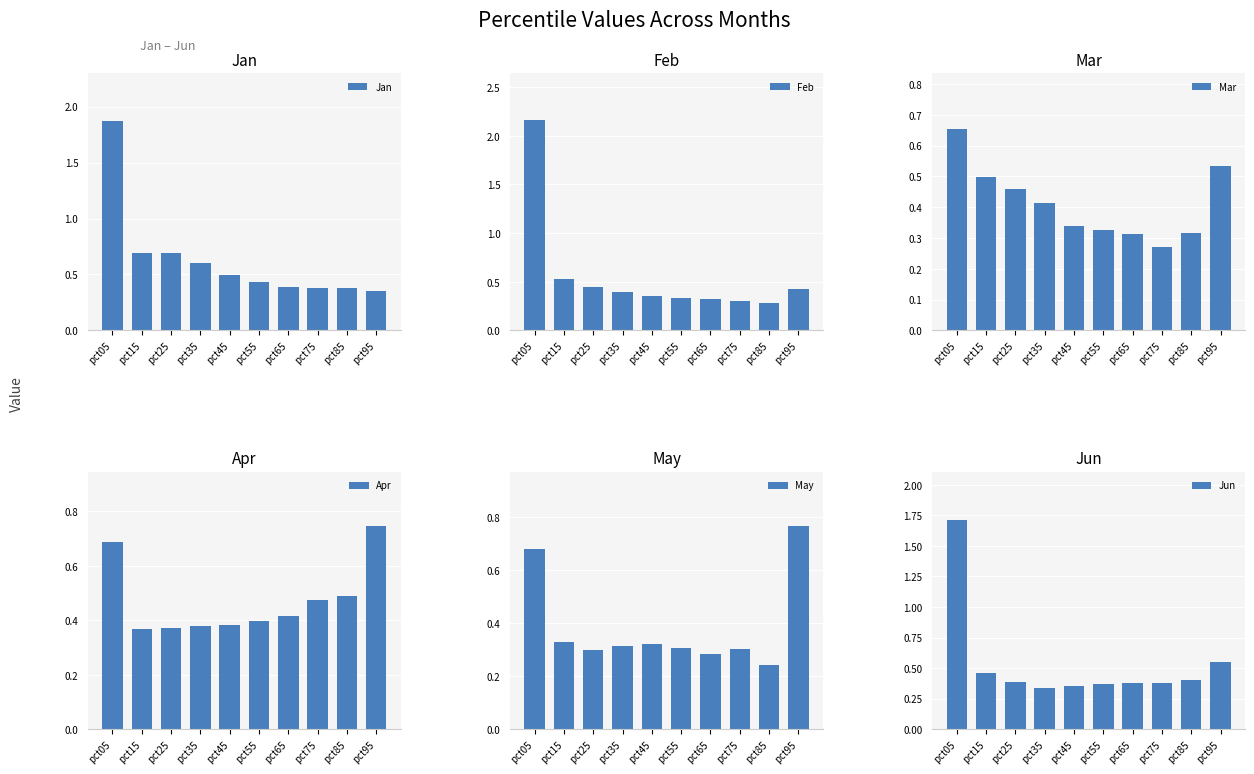

Rank the categories by Jun value from lowest to highest.

pct35, pct45, pct55, pct75, pct65, pct25, pct85, pct15, pct95, pct05